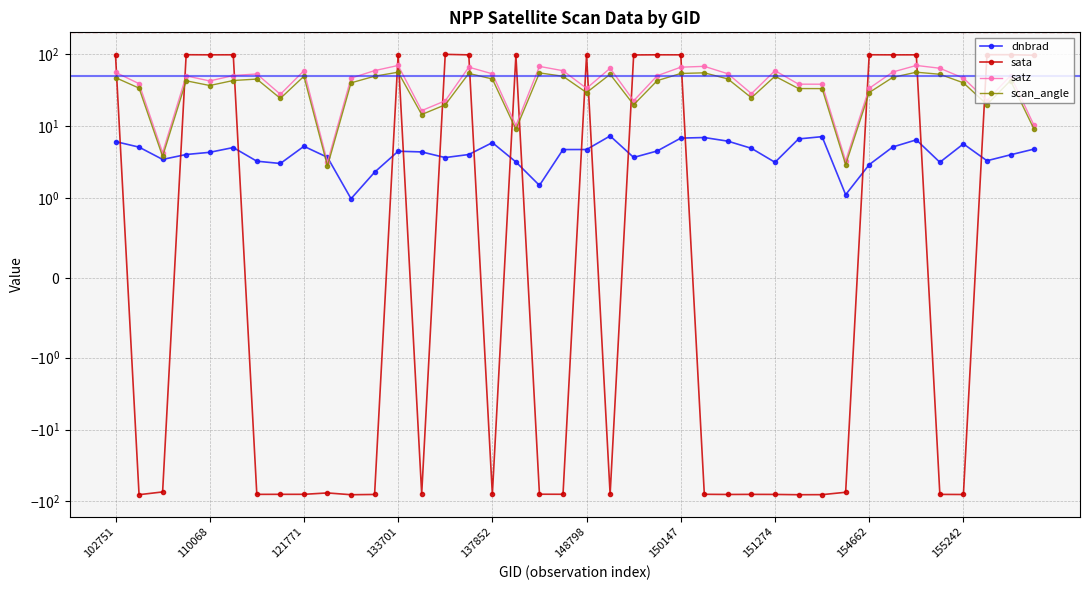

What is the average value of the satz series?

43.2